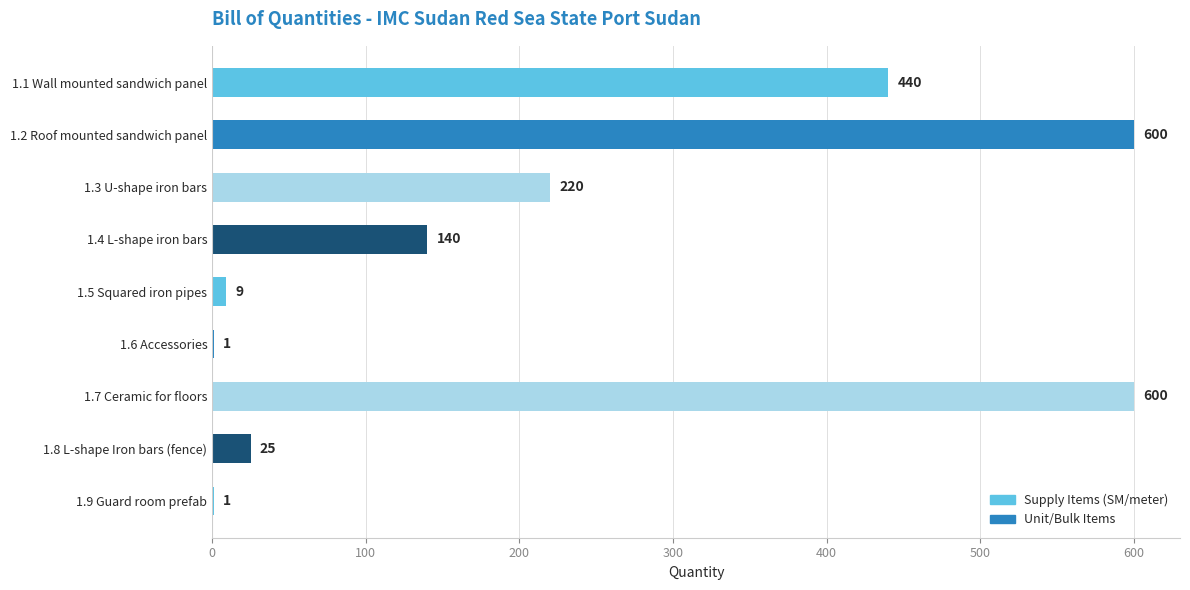

The chart shows a value of 220 at 1.3 U-shape iron bars. True or false?

True